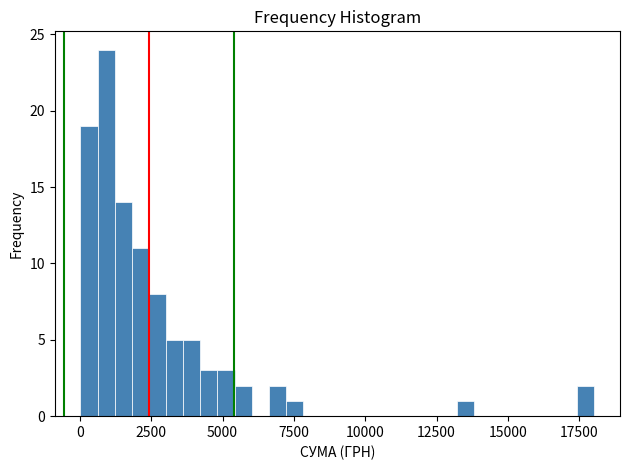

Around what value on the x-axis is the tallest bar? Give the approximate position of its centre, as read against the axis.

1000